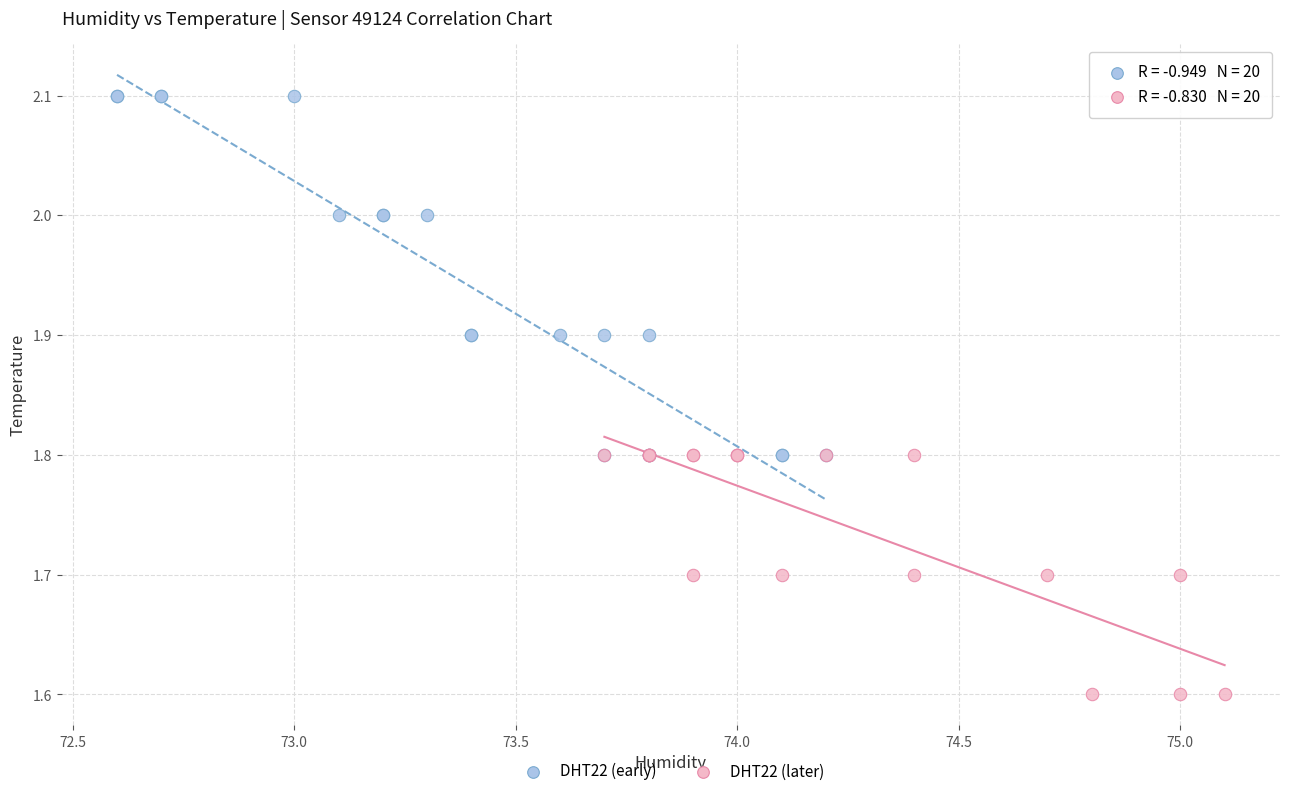

Which series reaches the minimum Y coordinate?

DHT22 (later)